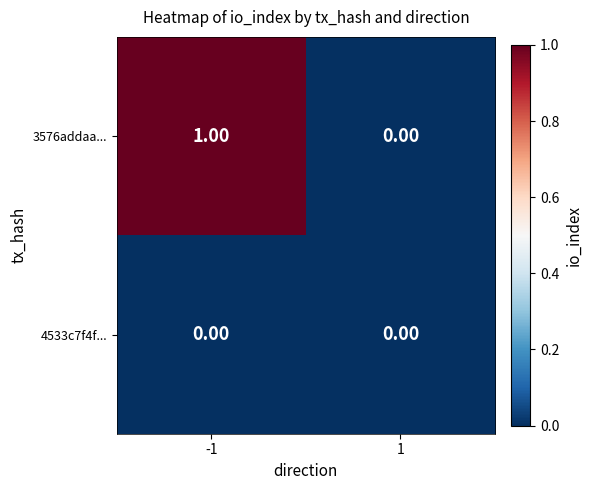

Which series has the largest total across all categories?

3576addaa...